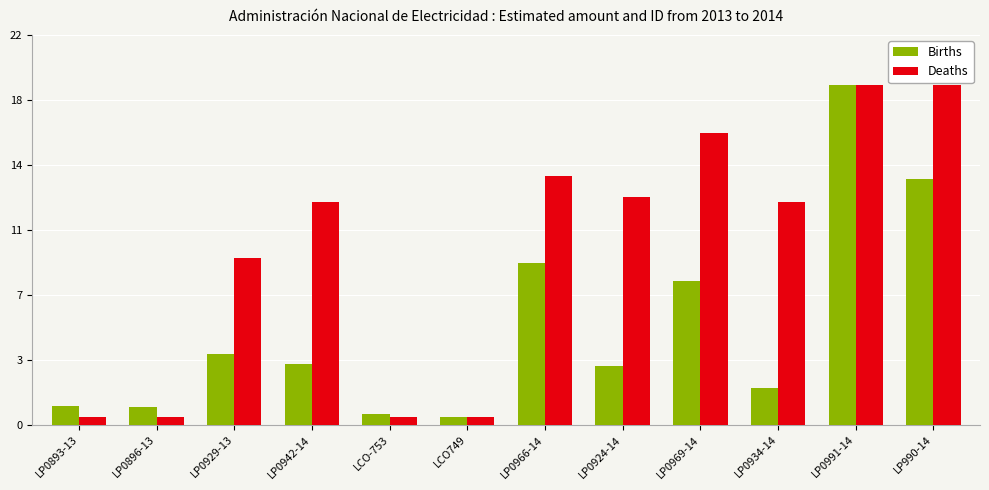

What is the value of the Births bar at the 6th from the left?

430000000.0